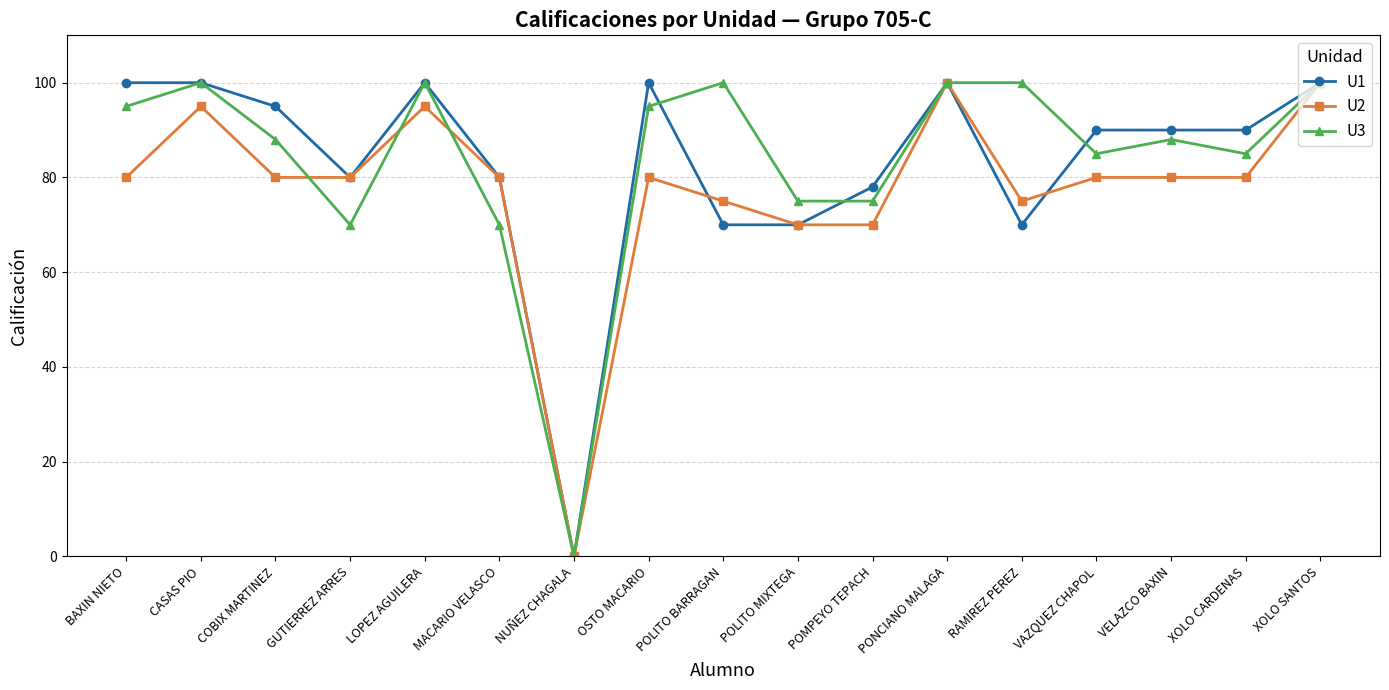

What is the maximum value shown in the chart?

100